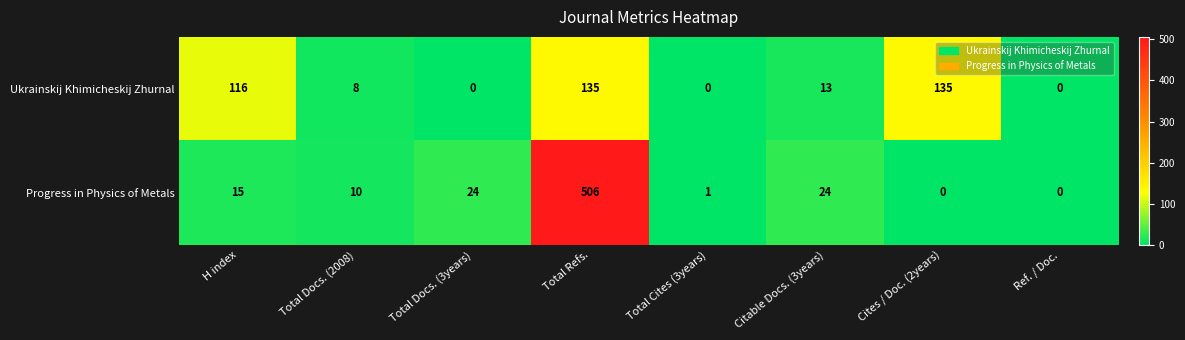

What is the greatest value displayed?

506